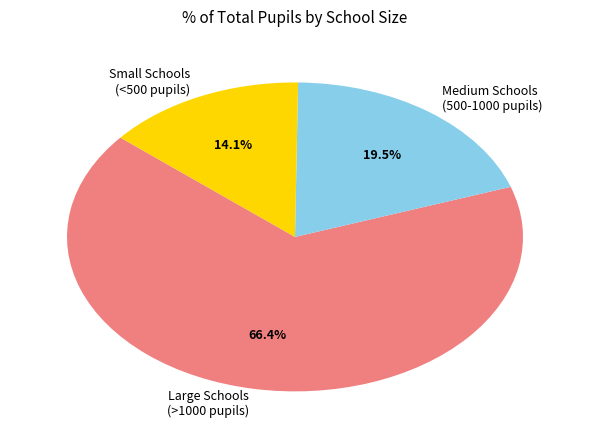

Count the number of slices in the pie.

3